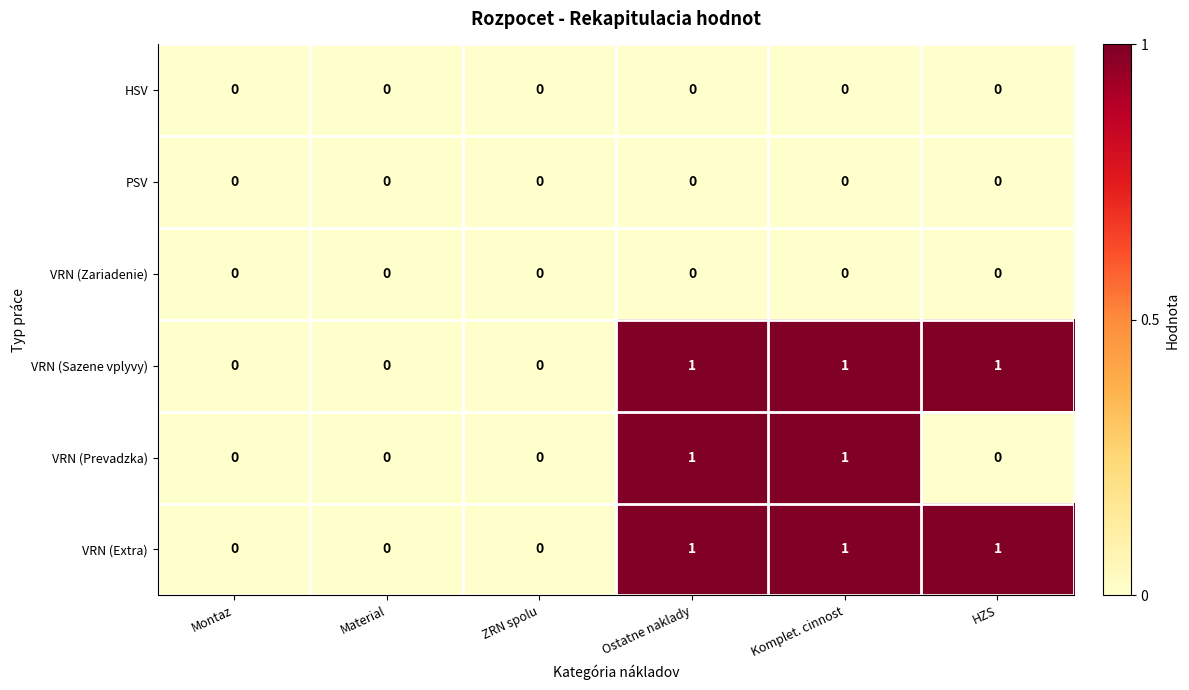

Count the VRN (Extra) values in the range 0 to 1.

6